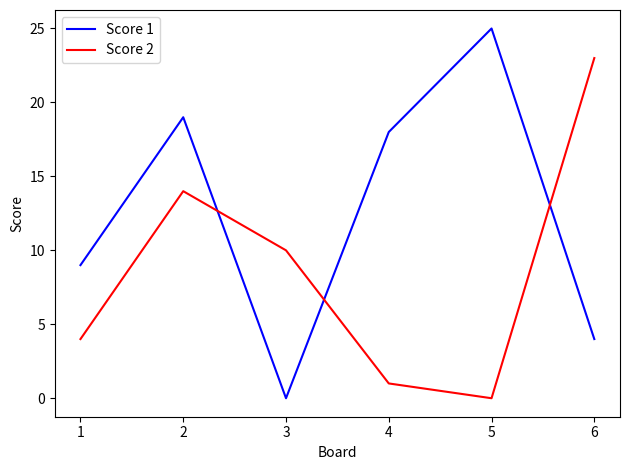

True or false: Score 2 and Score 1 intersect in this chart.

True